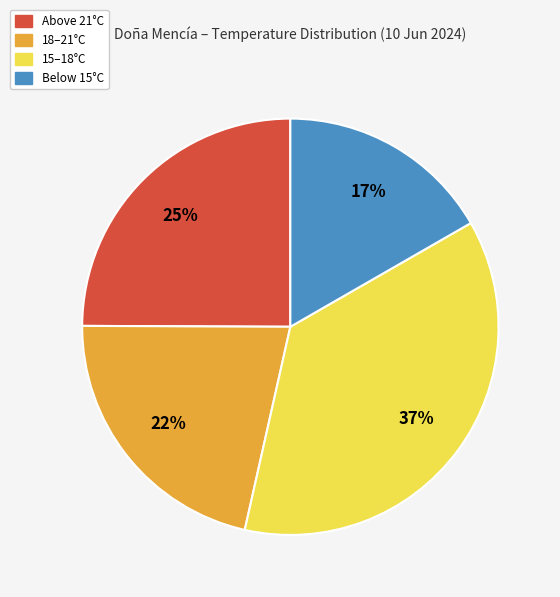

Combined, do 18–21°C and 15–18°C account for over 50%?

Yes